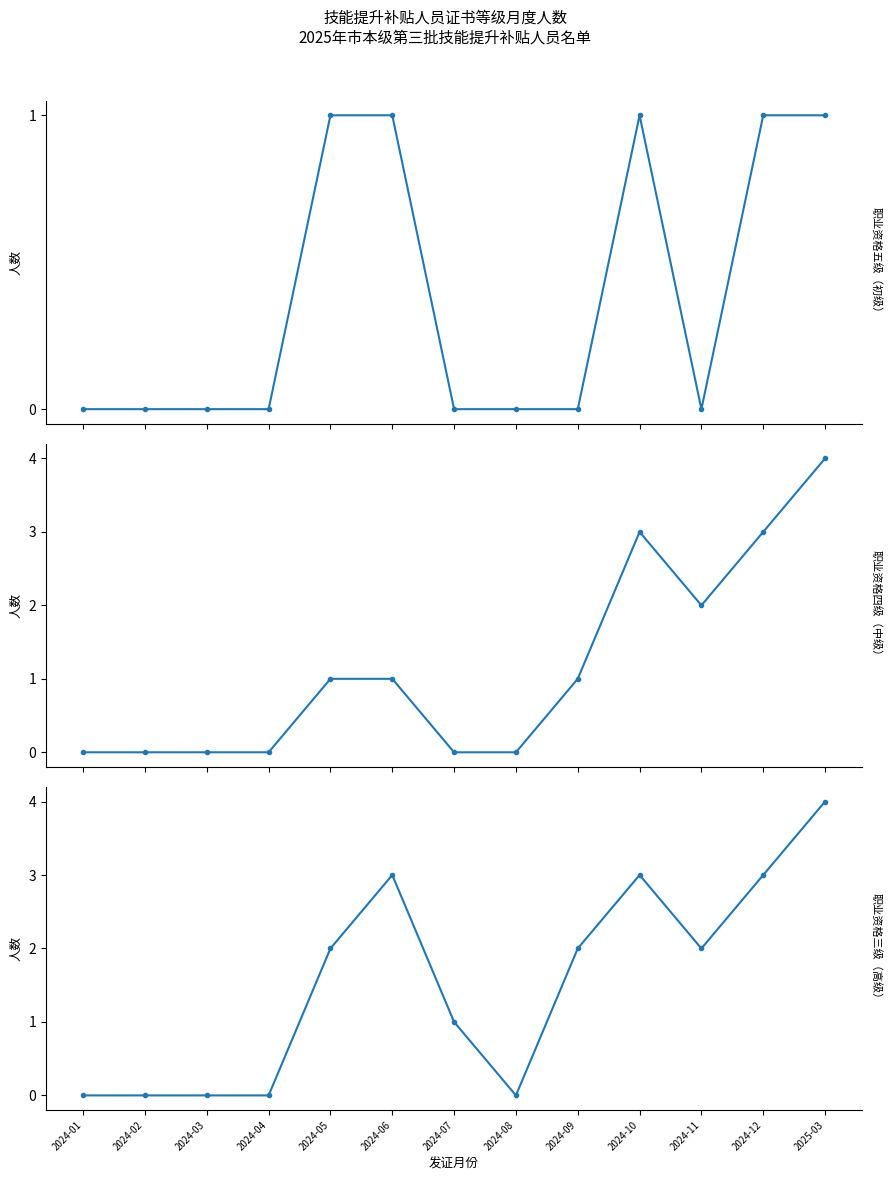

How many distinct data groups are displayed?

3